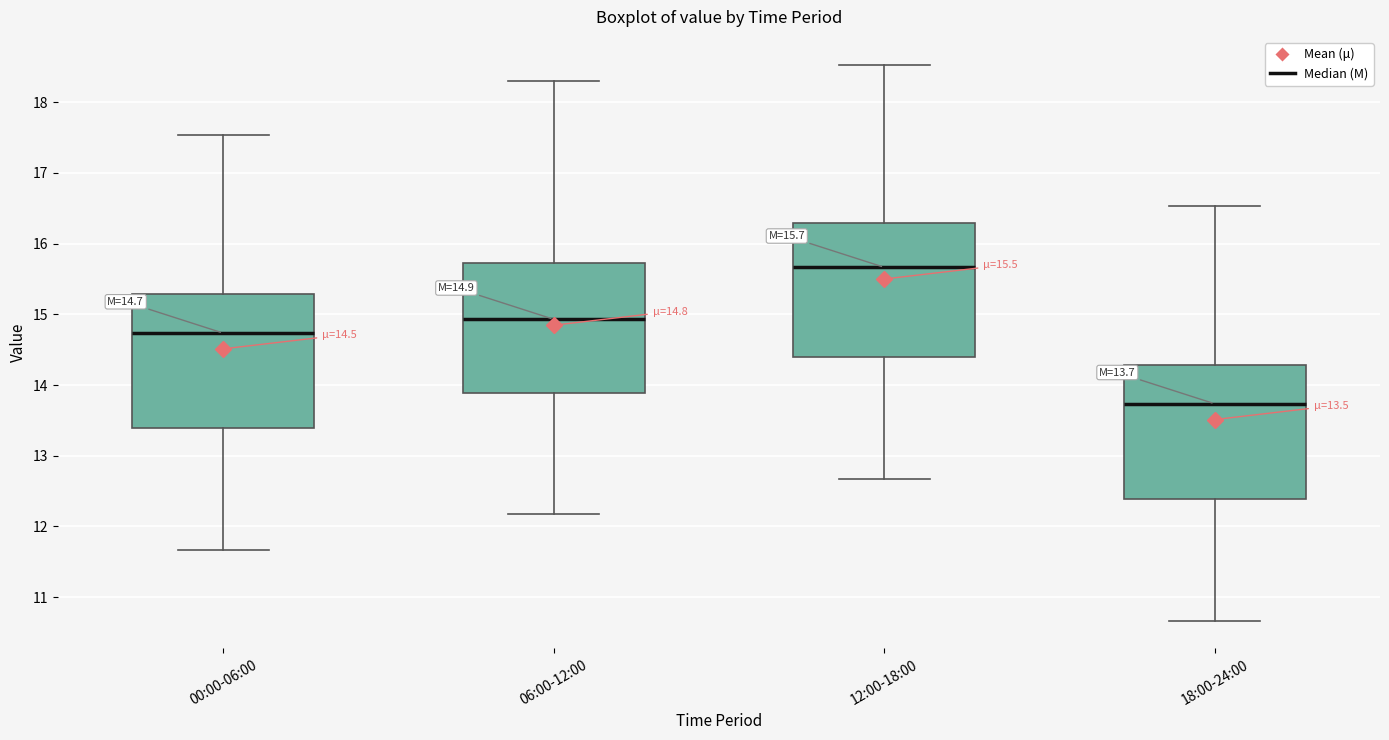

Which box has the lowest median line?

18:00-24:00